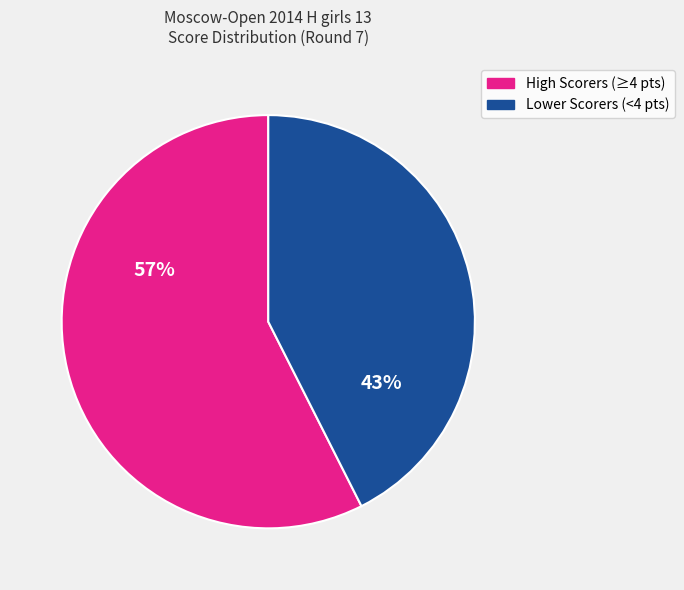

To the nearest percent, what is the average slice percentage?

50%